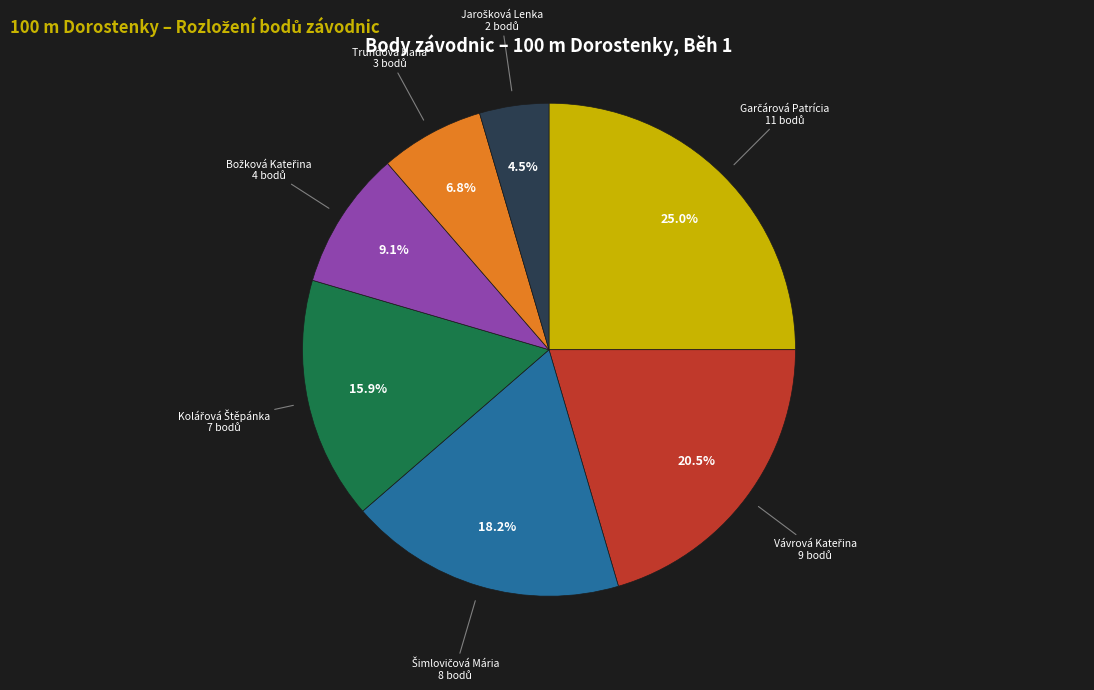

Is there any slice that represents more than half of the pie?

No